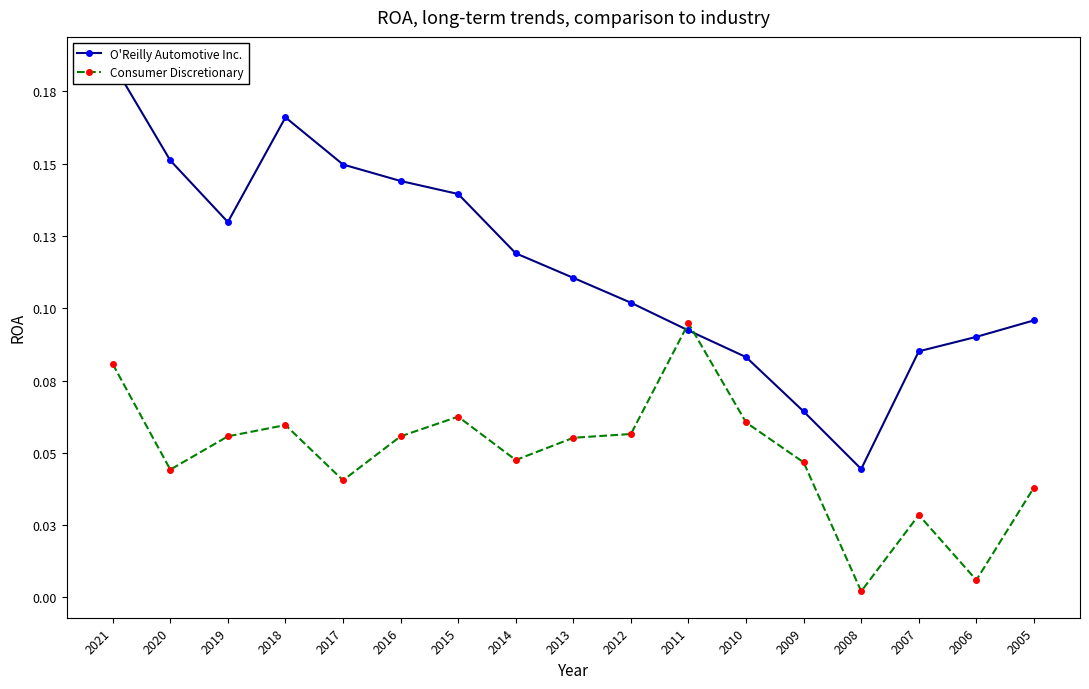

What is the value of the O'Reilly Automotive Inc. point at the 10th from the left?

0.1